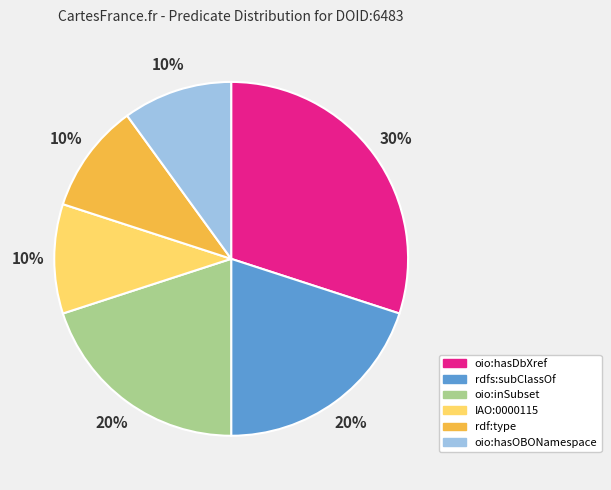

What is the ratio of the value at oio:hasDbXref to the value at oio:hasOBONamespace?

3.0